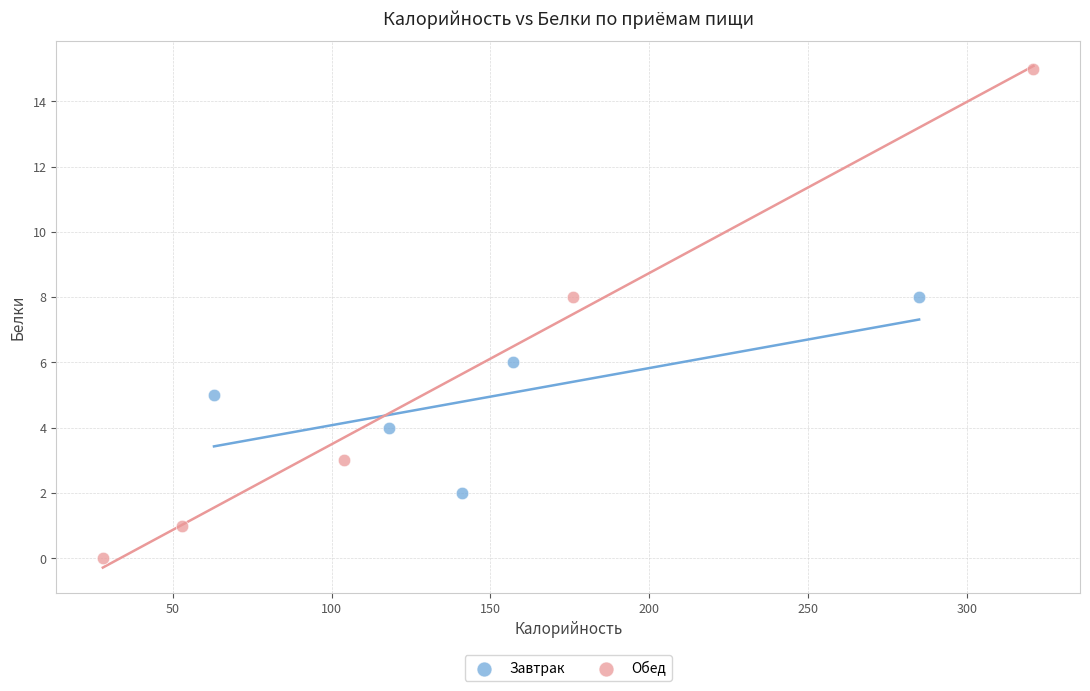

Which series reaches the minimum Y coordinate?

Обед